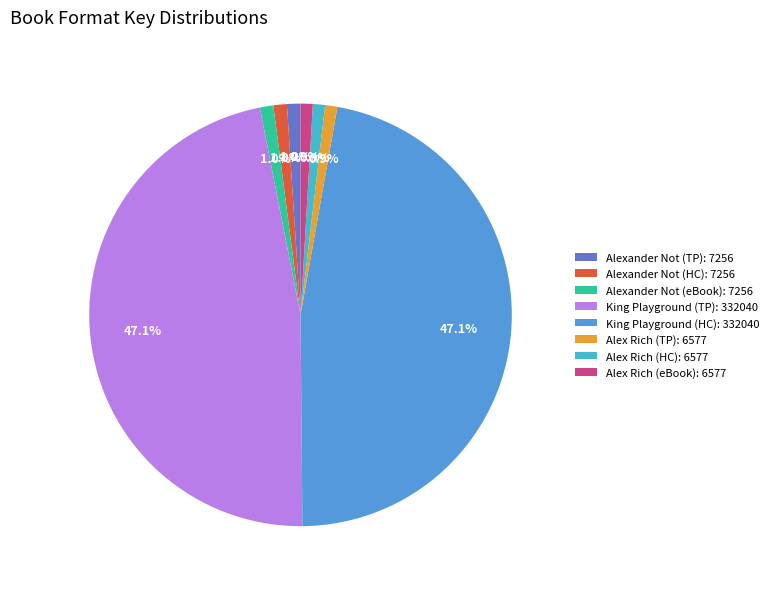

Is there any slice that represents more than half of the pie?

No